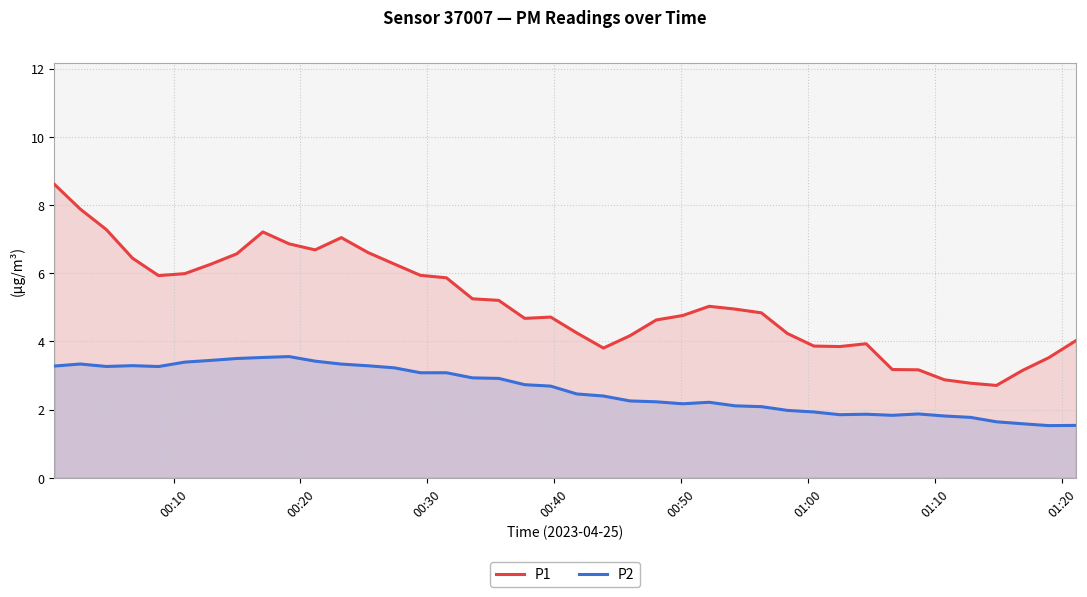

What is the sum of all P2 values?

103.7